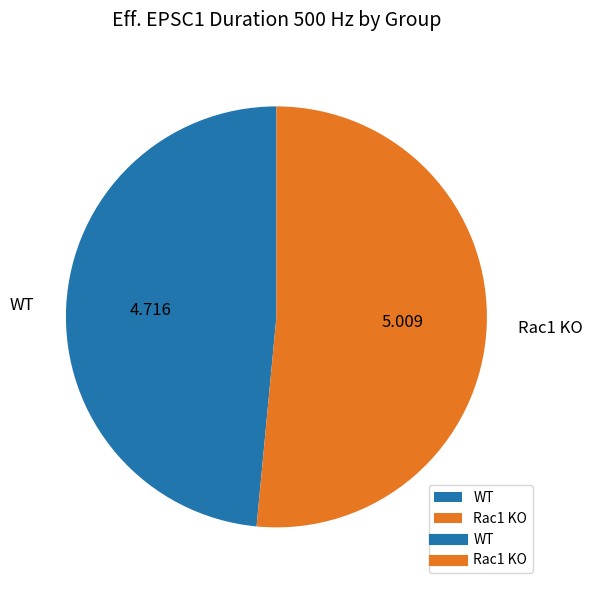

What is the largest slice in the pie chart?

Rac1 KO